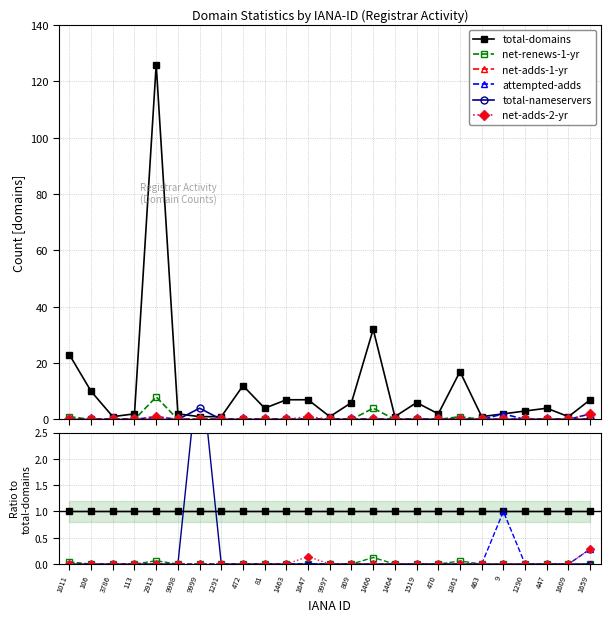

What is the total value across all series at 1464?

1.0